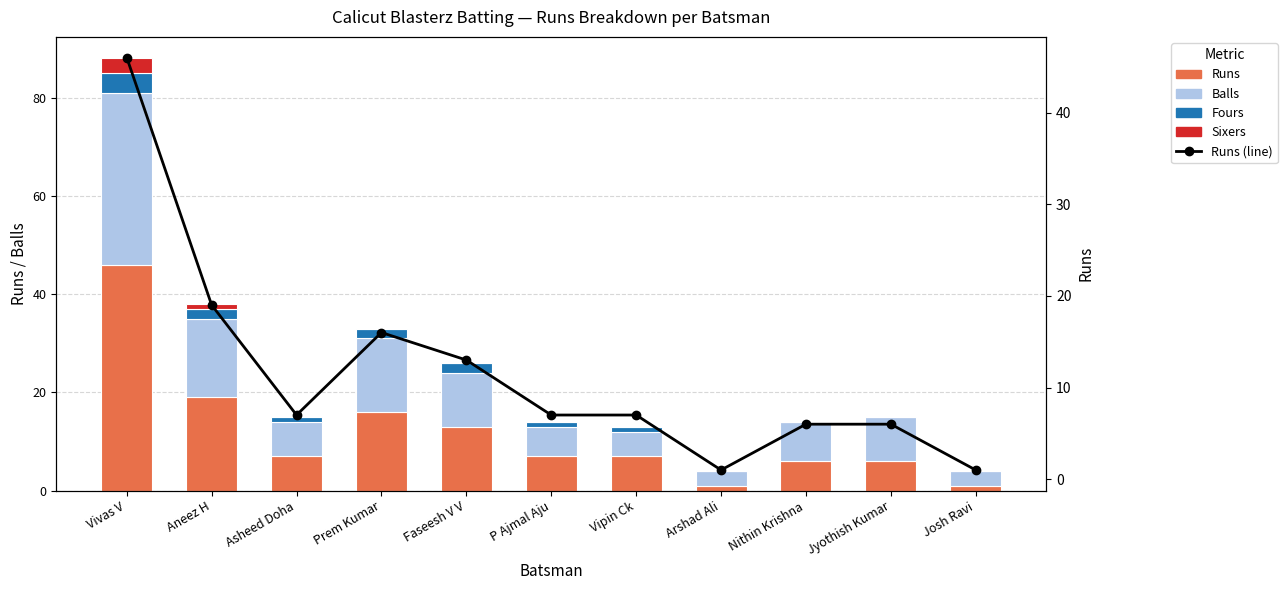

Reading left to right, transcribe all the data shown in this chart.

Runs: 46	19	7	16	13	7	7	1	6	6	1
Balls: 35	16	7	15	11	6	5	3	8	9	3
Fours: 4	2	1	2	2	1	1	0	0	0	0
Sixers: 3	1	0	0	0	0	0	0	0	0	0
Runs (line): 46	19	7	16	13	7	7	1	6	6	1